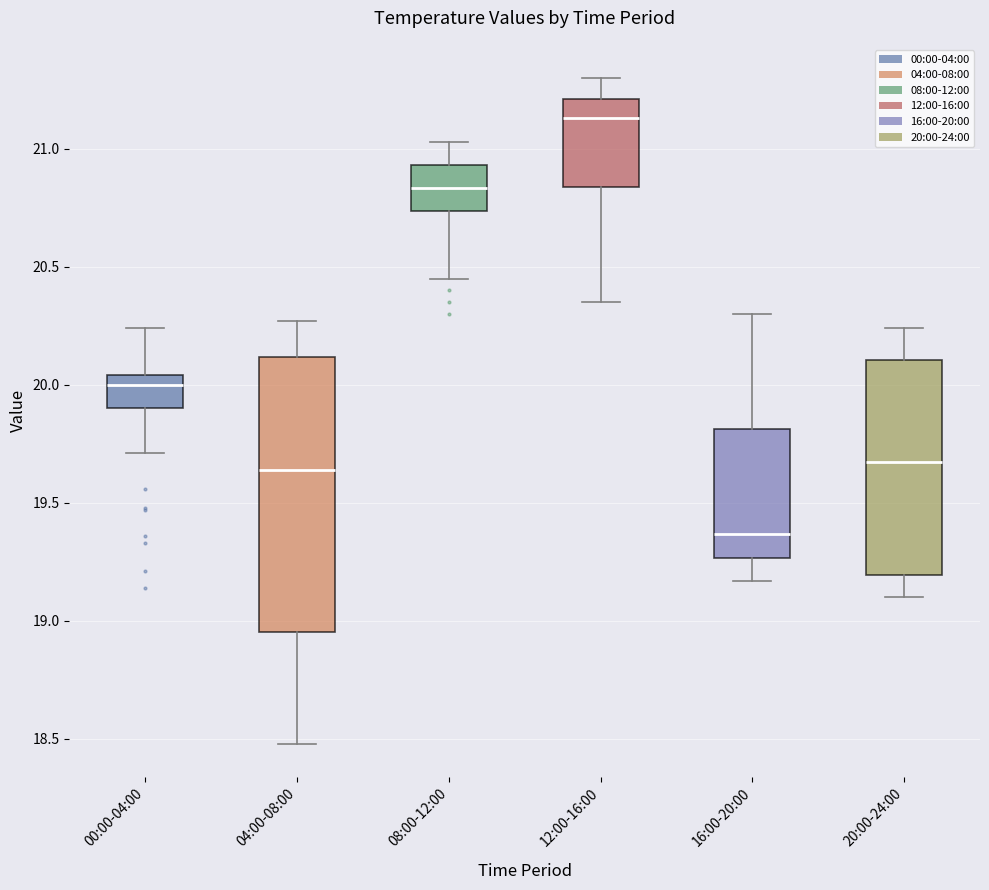

Which box's median line is the highest?

12:00-16:00